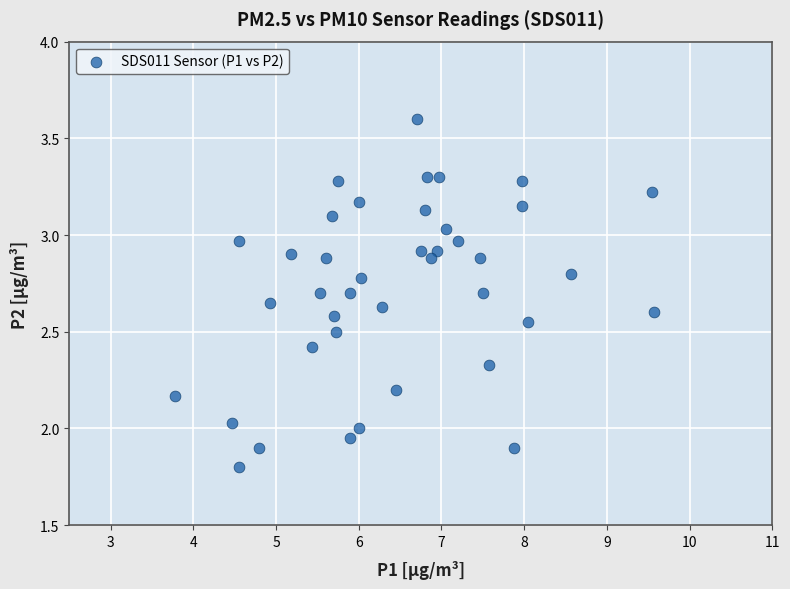

What is the range of X values (max minus min)?

5.8